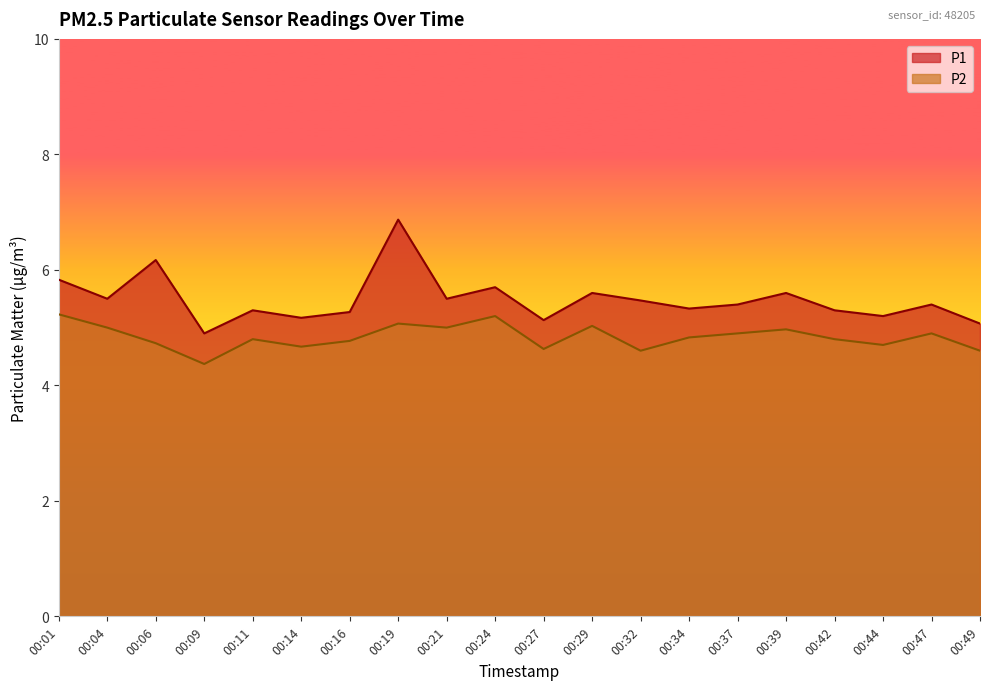

List the series in order of their overall mean, lowest first.

P2, P1